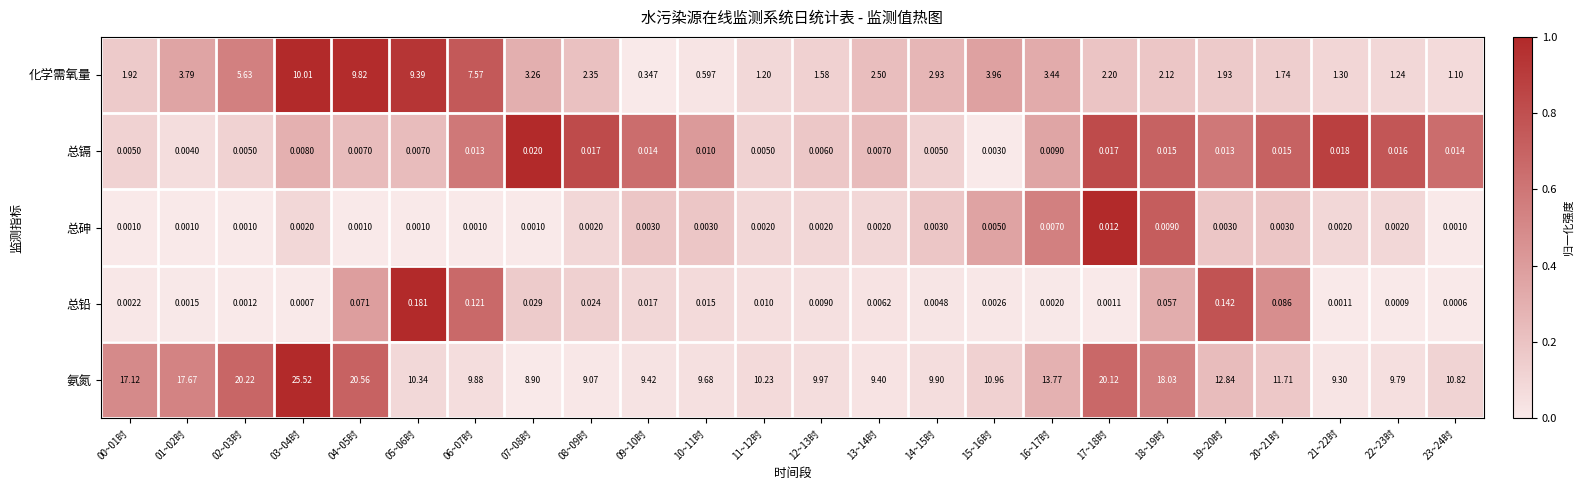

Rank the series at 12~13时 from highest to lowest value.

氨氮, 化学需氧量, 总铅, 总镉, 总砷